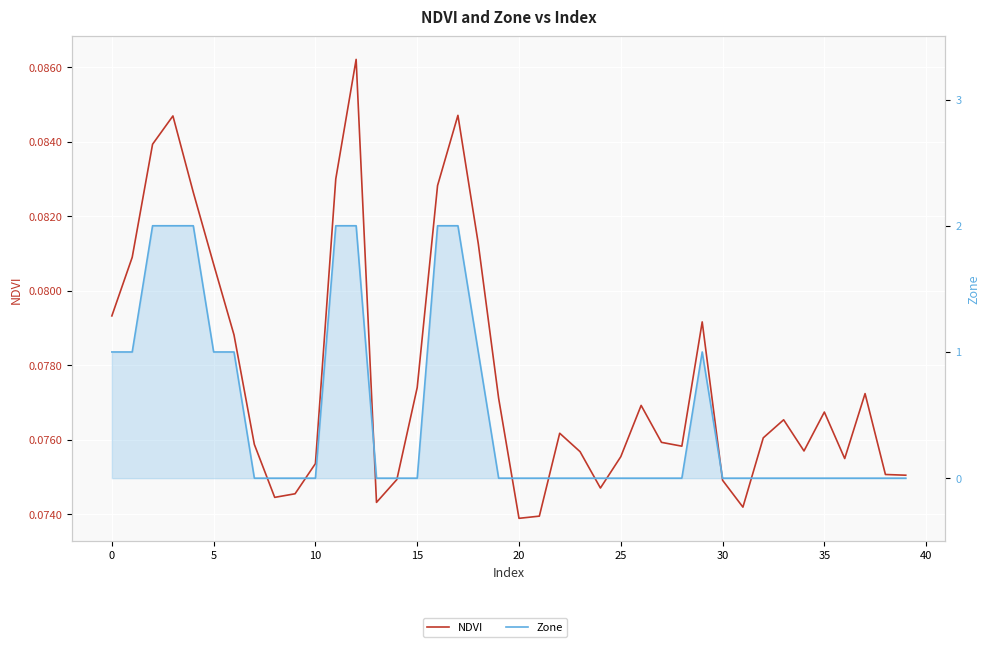

Rank the series at 26 from lowest to highest value.

Zone, NDVI